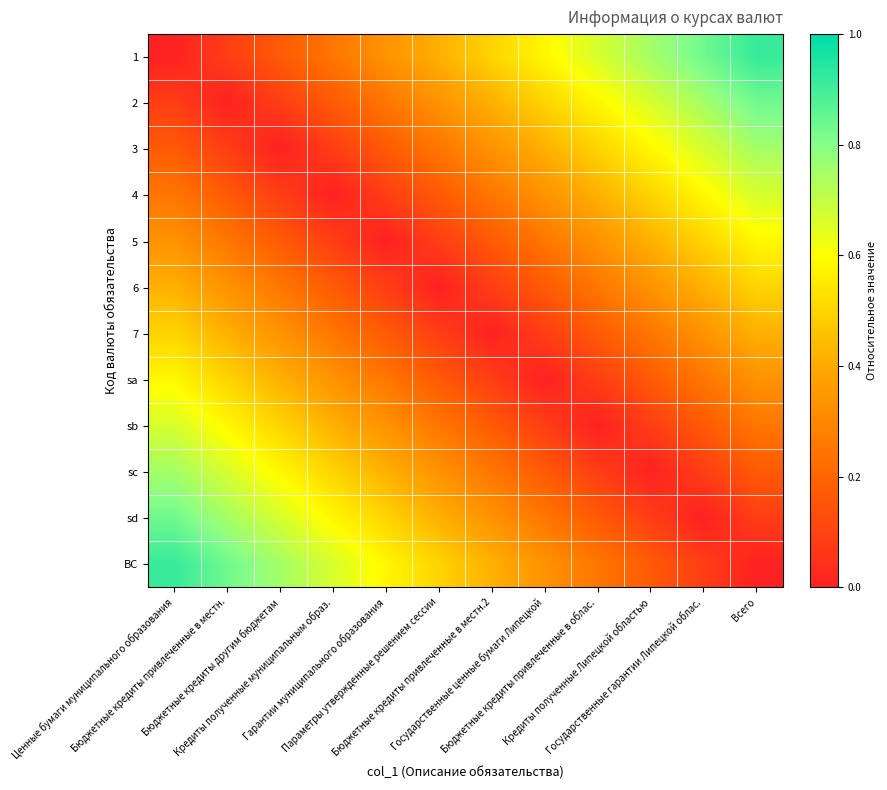

At which category is the sum across all series the highest?

Ценные бумаги муниципального образования